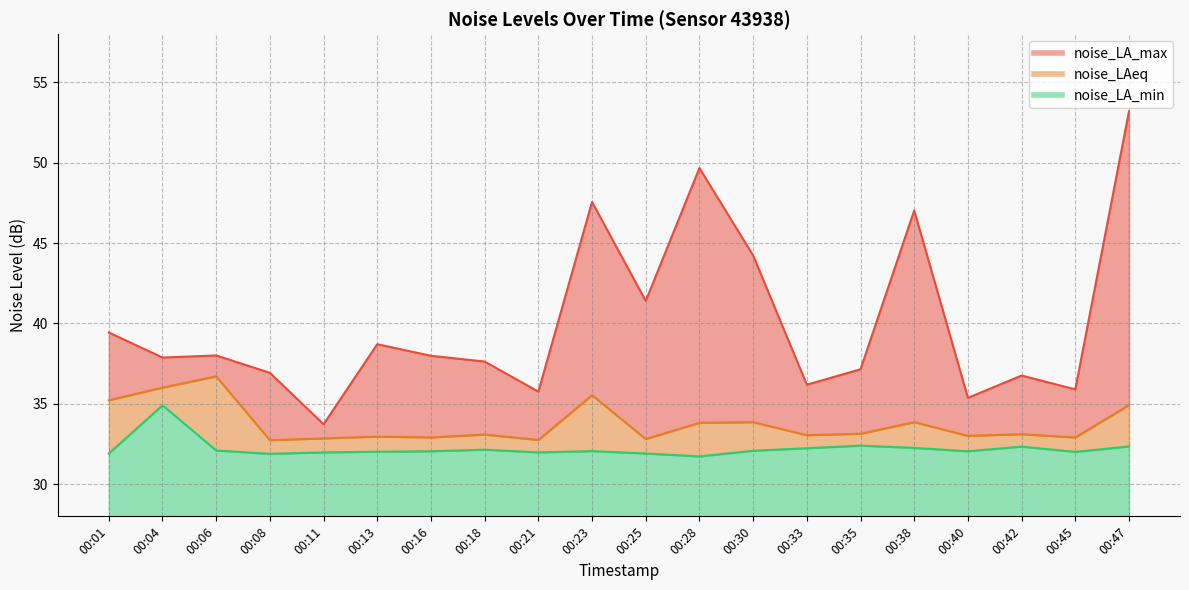

What is the difference between the maximum and second lowest values in the noise_LA_min series?

3.0